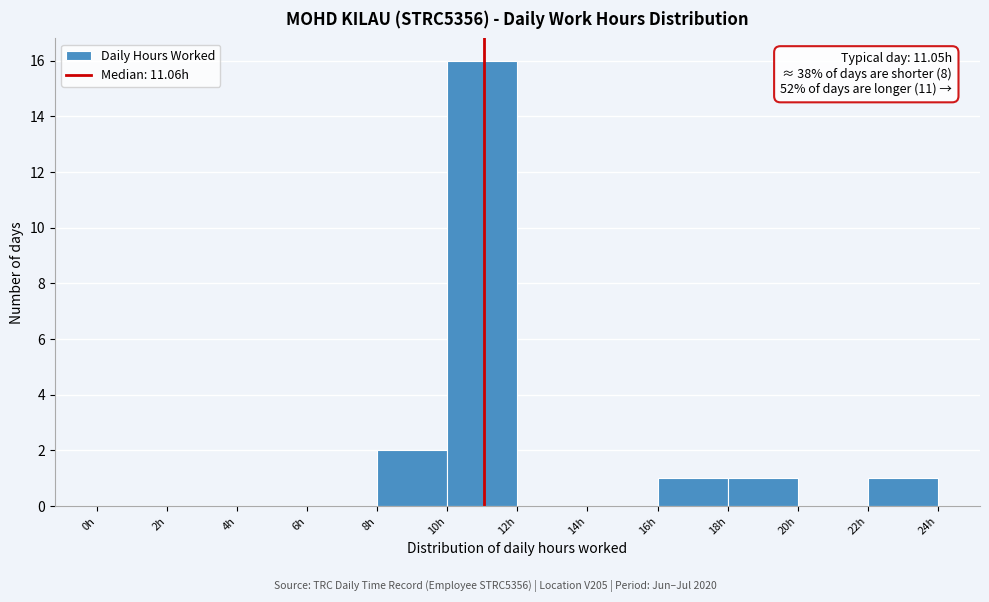

Which range on the x-axis has the tallest bar?

10 to 12